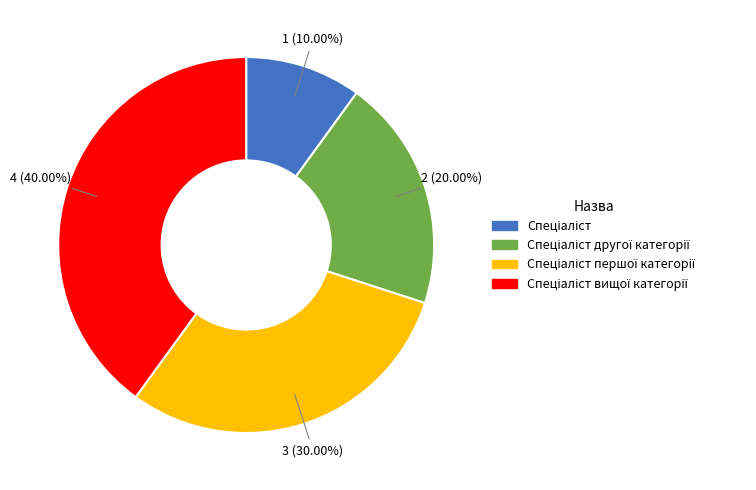

Is there any slice that represents more than half of the pie?

No